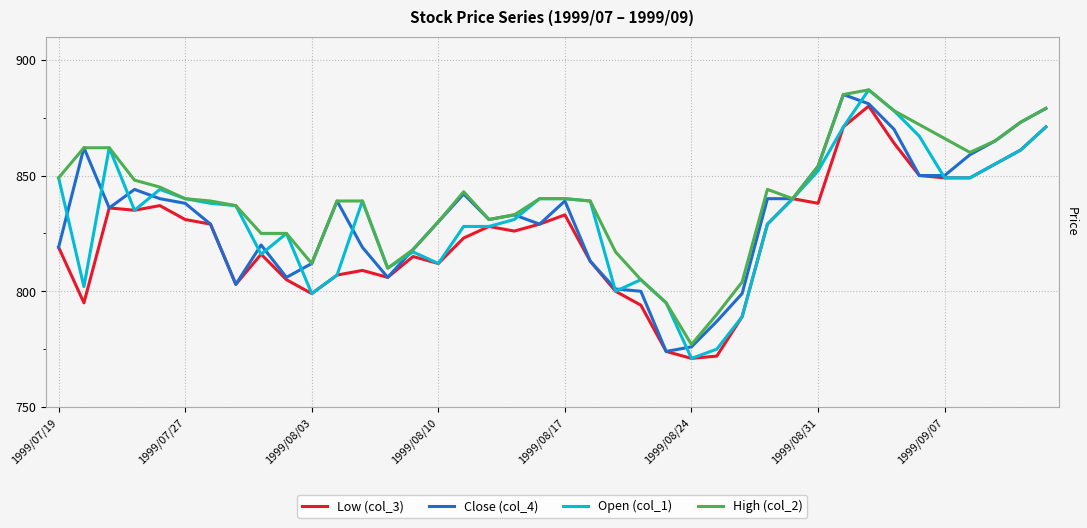

Which series has the largest total across all categories?

High (col_2)